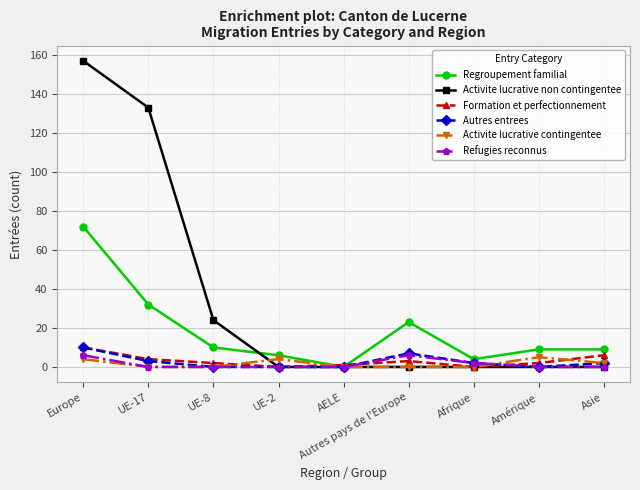

What is the difference between the maximum and minimum values in the Formation et perfectionnement series?

10